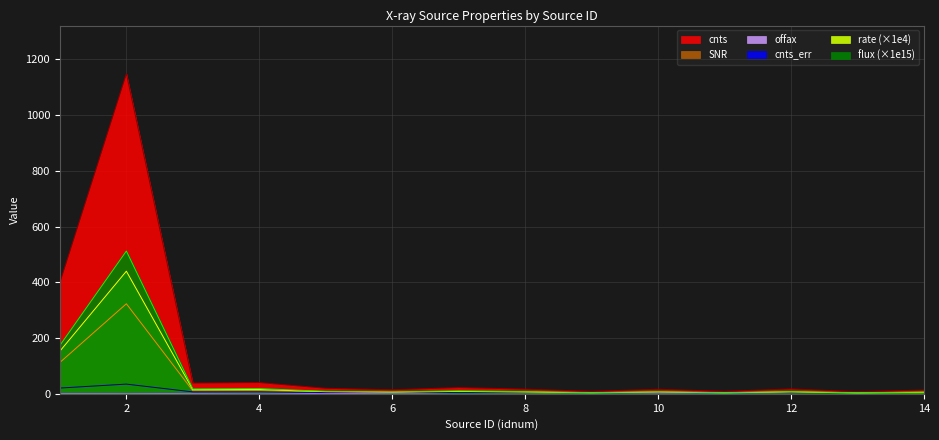

True or false: offax and cnts intersect in this chart.

False